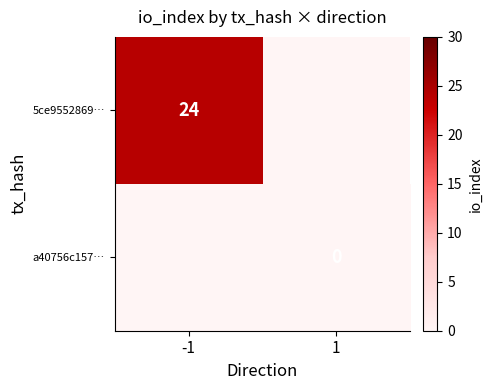

The 5ce9552869… series shows 13 at -1. True or false?

False